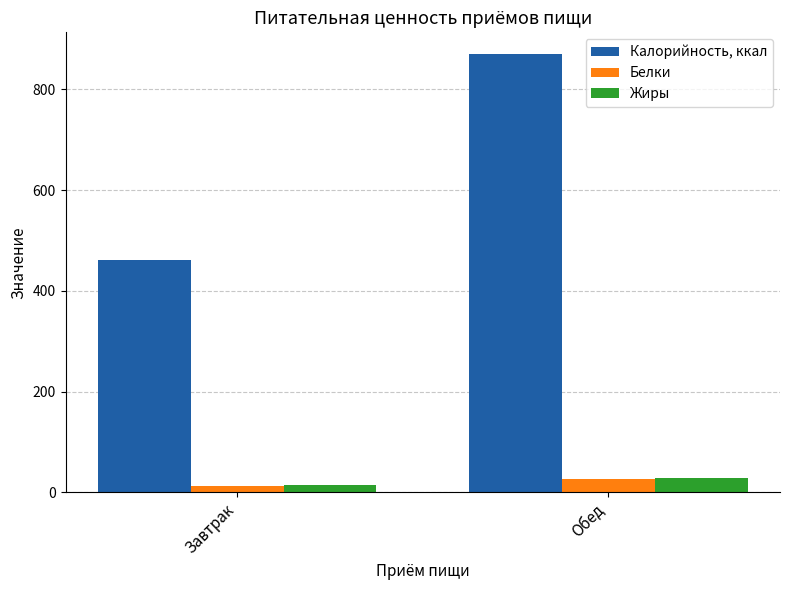

What is the sum of all Белки values?

37.9